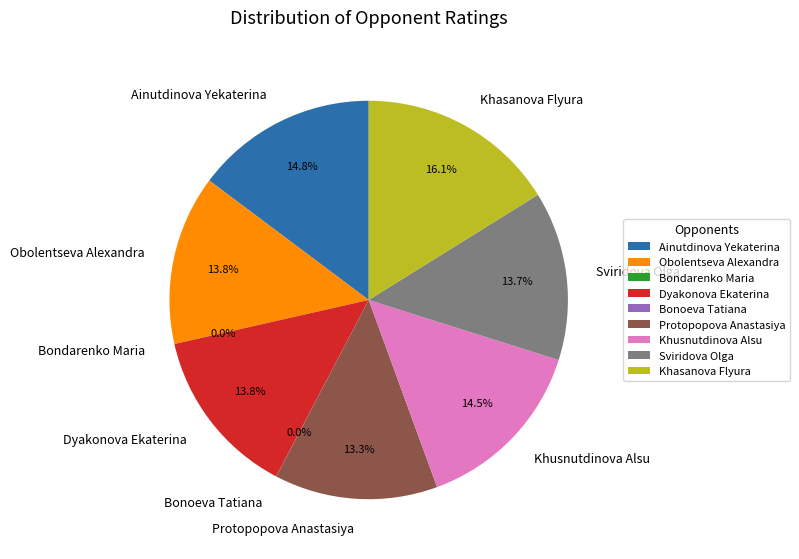

What is the ratio of the value at Khasanova Flyura to the value at Dyakonova Ekaterina?

1.2